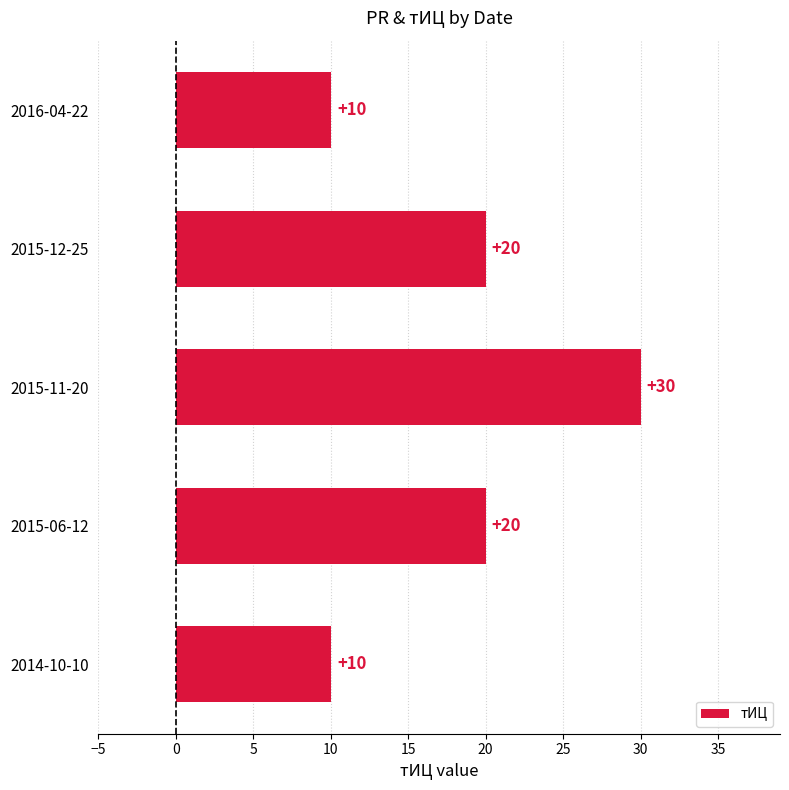

What is the maximum value shown in the chart?

30